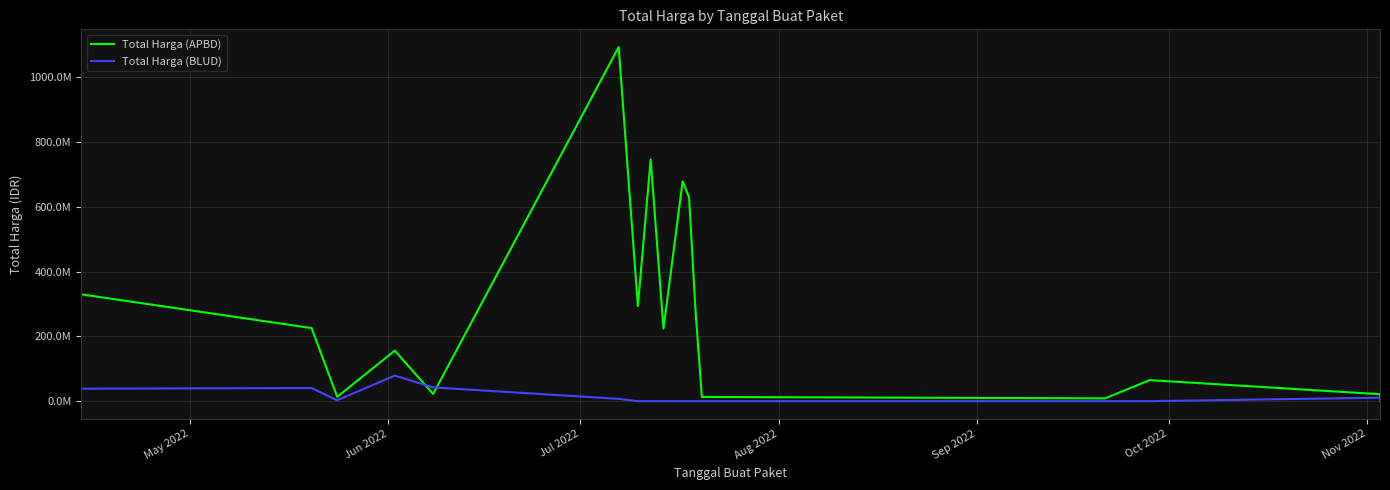

How many lines are shown in the chart?

2